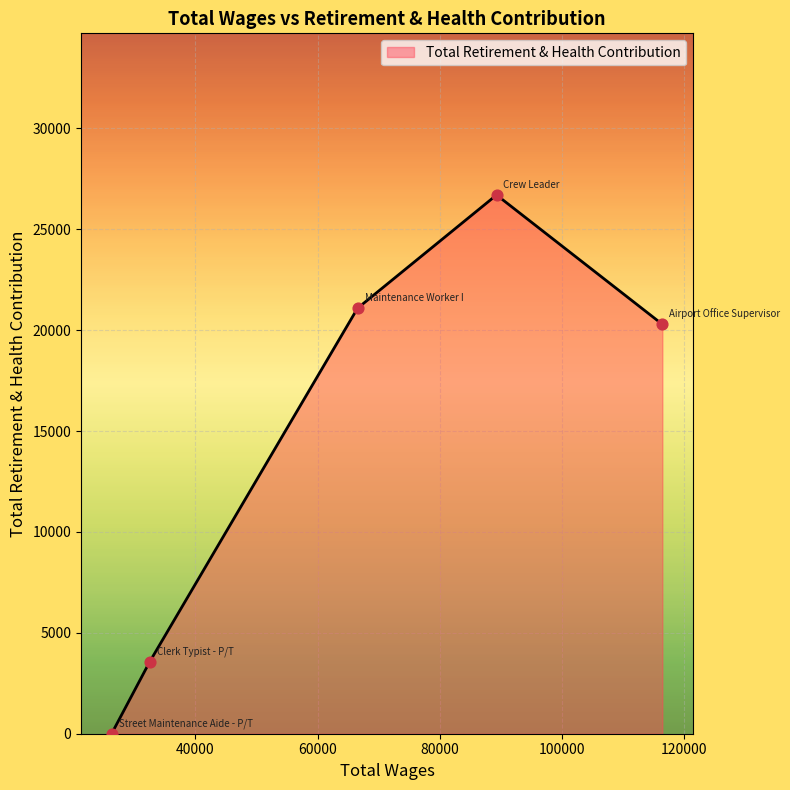

What is the sum of all values?

71645